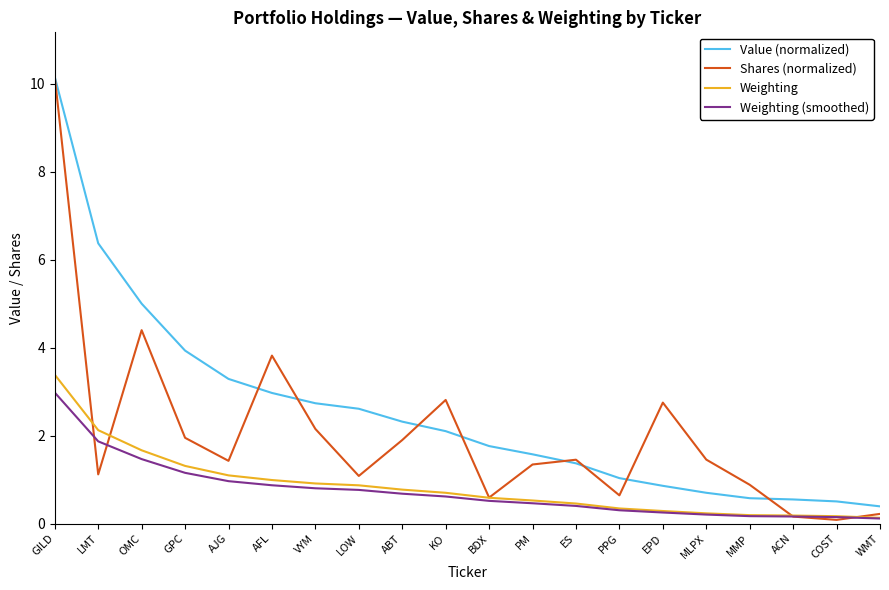

The Weighting series shows 0.9 at VYM. True or false?

True